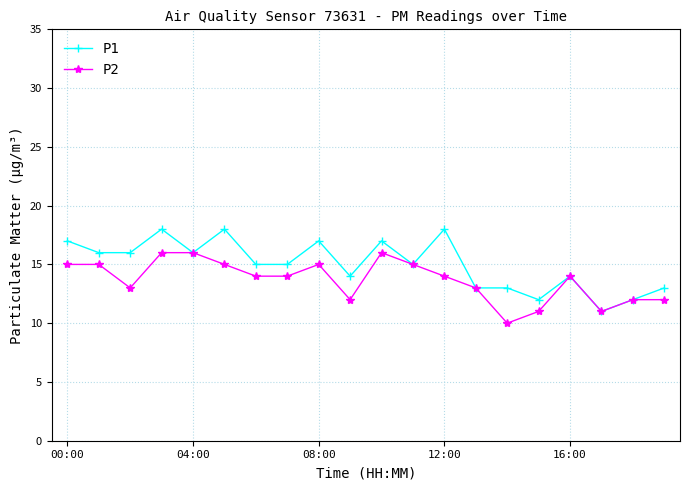

What is the minimum value for P1?

11